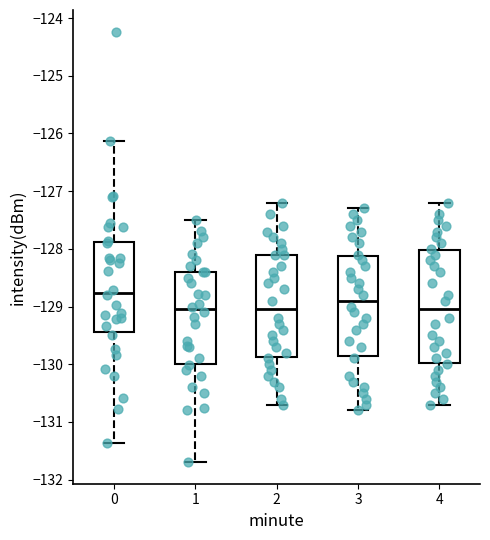

Reading left to right, transcribe this box plot: for each box, give where its median line is, the range the box spans, and where its two whiskers end, as read against the y-axis. The values are not printed on the chart, so give them approximately, as read against the axis.

0: median -128.8, box -129.4 to -127.9, whiskers -131.4 to -126.1
1: median -129.0, box -130.0 to -128.4, whiskers -131.7 to -127.5
2: median -129.0, box -129.9 to -128.1, whiskers -130.7 to -127.2
3: median -128.9, box -129.8 to -128.1, whiskers -130.8 to -127.3
4: median -129.0, box -130.0 to -128.0, whiskers -130.7 to -127.2